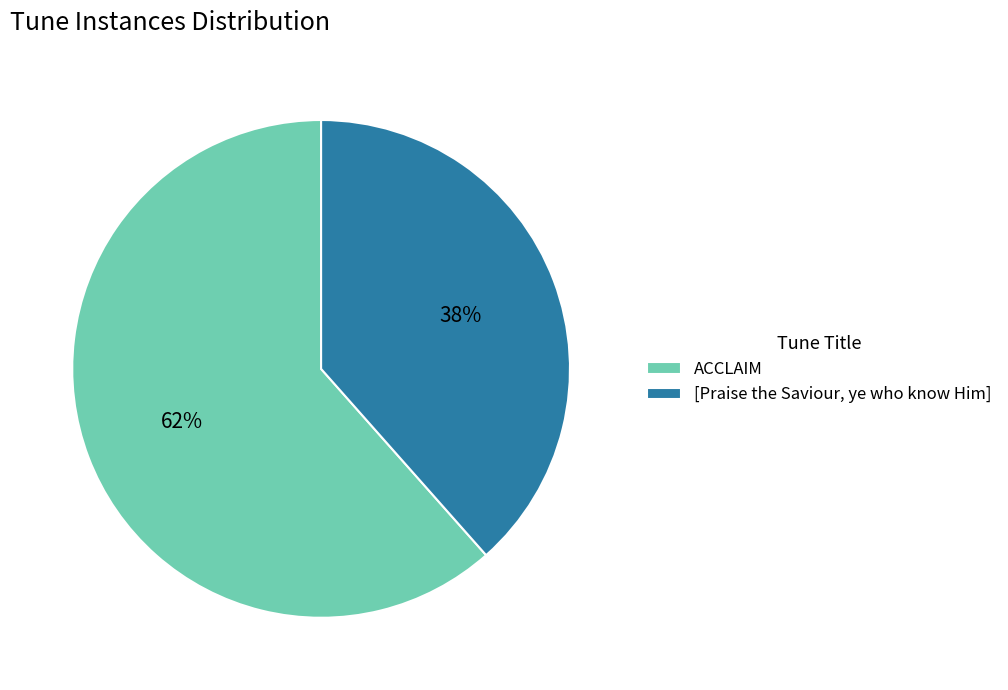

How many slices are in this pie chart?

2